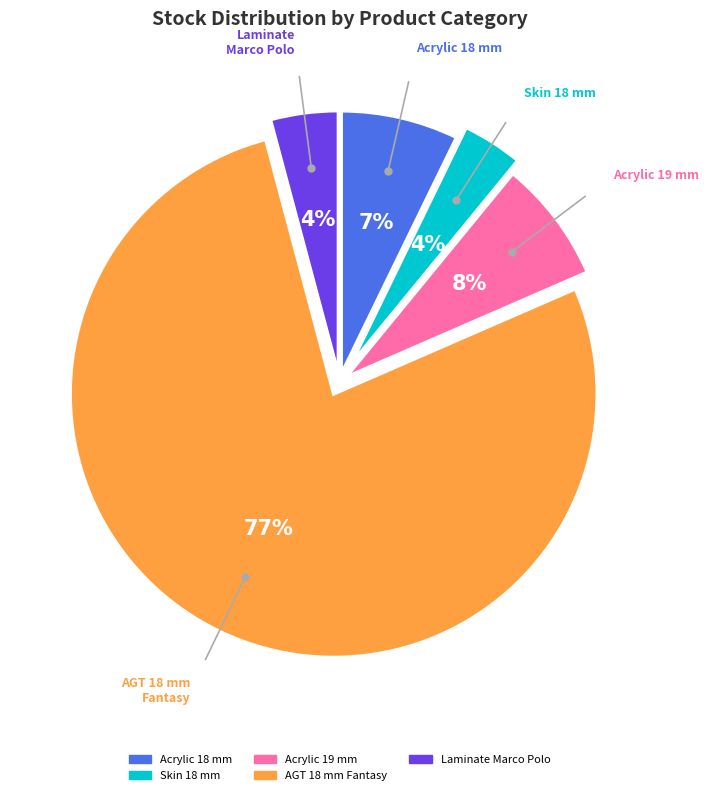

Is there a majority slice in this chart?

Yes